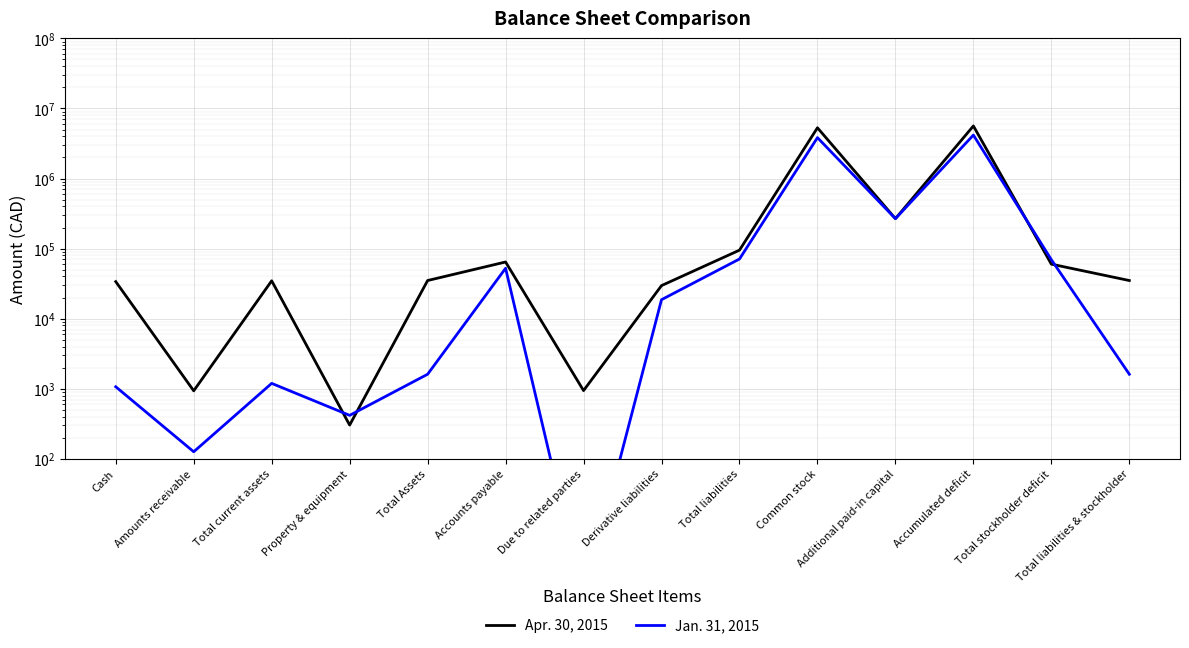

How many lines are shown in the chart?

2